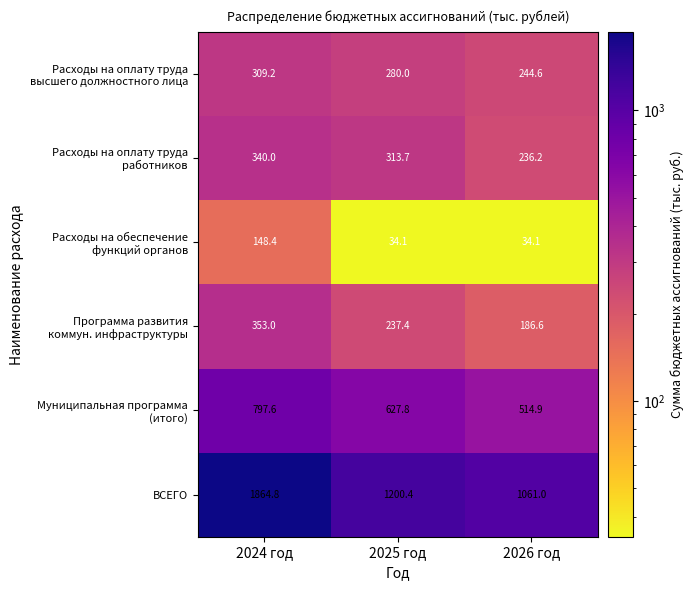

What is the difference between the highest and lowest values at 2026 год?

1026.9